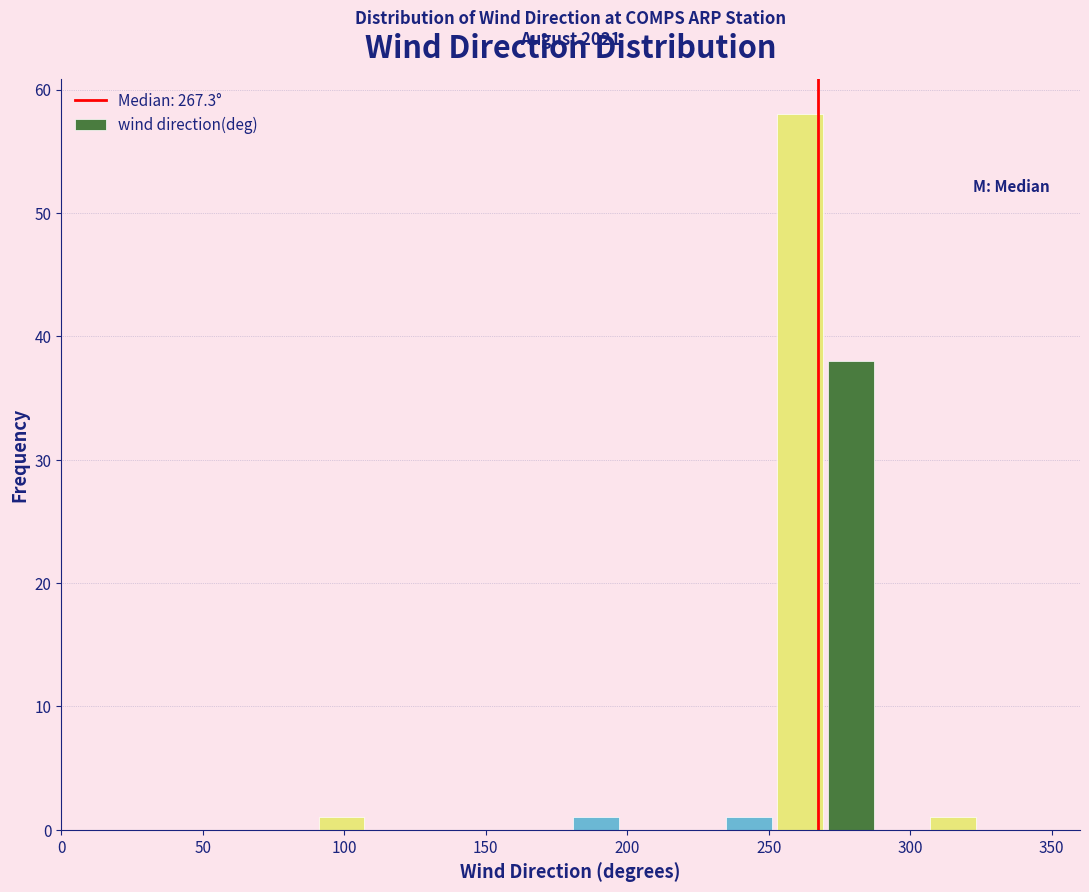

Around what value on the x-axis is the tallest bar? Give the approximate position of its centre, as read against the axis.

260